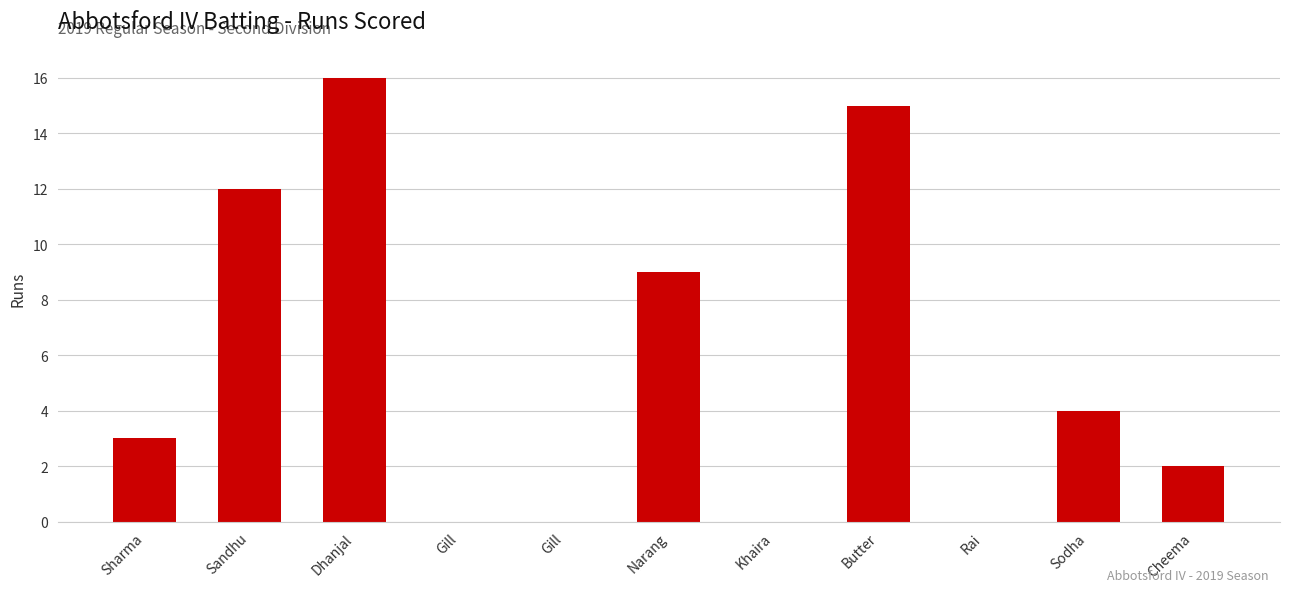

The value at Khaira is -6. True or false?

False